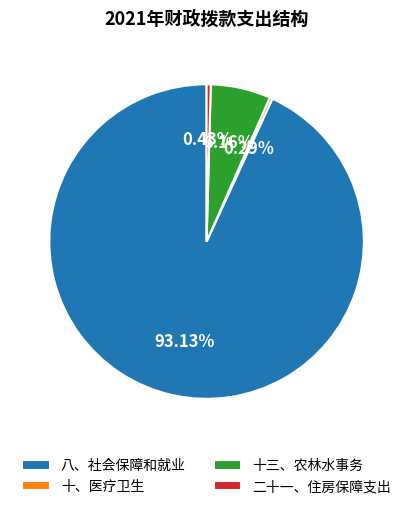

What is the ratio of the value at 十三、农林水事务 to the value at 十、医疗卫生?

21.2